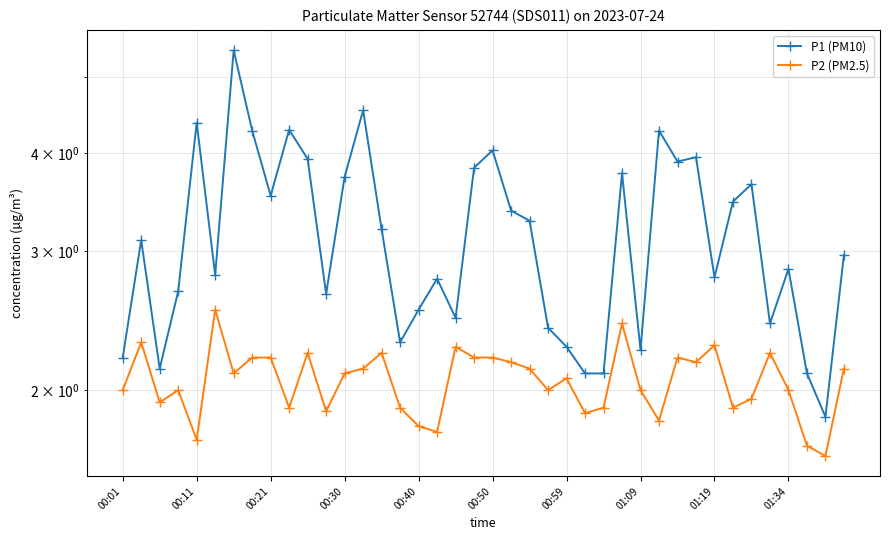

Reading left to right, what are all the values shown in this chart?

P1 (PM10): 2.2	3.1	2.1	2.7	4.4	2.8	5.4	4.3	3.5	4.3	3.9	2.6	3.7	4.5	3.2	2.3	2.5	2.8	2.5	3.8	4.0	3.4	3.3	2.4	2.3	2.1	2.1	3.8	2.2	4.3	3.9	4.0	2.8	3.5	3.6	2.4	2.9	2.1	1.9	3.0
P2 (PM2.5): 2.0	2.3	1.9	2.0	1.7	2.5	2.1	2.2	2.2	1.9	2.2	1.9	2.1	2.1	2.2	1.9	1.8	1.8	2.3	2.2	2.2	2.2	2.1	2.0	2.1	1.9	1.9	2.4	2.0	1.8	2.2	2.2	2.3	1.9	1.9	2.2	2.0	1.7	1.6	2.1